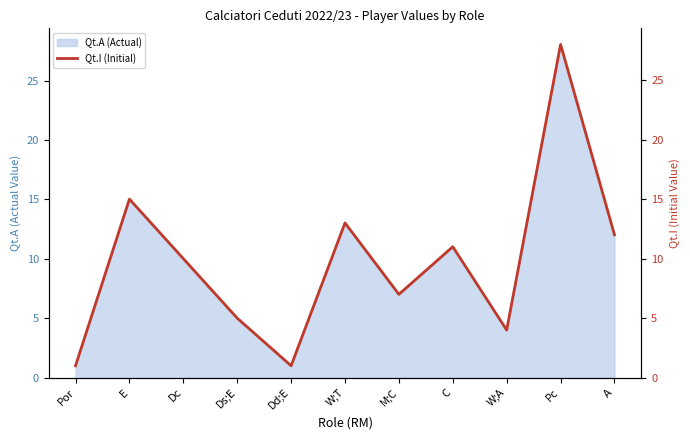

What is the average value?

10